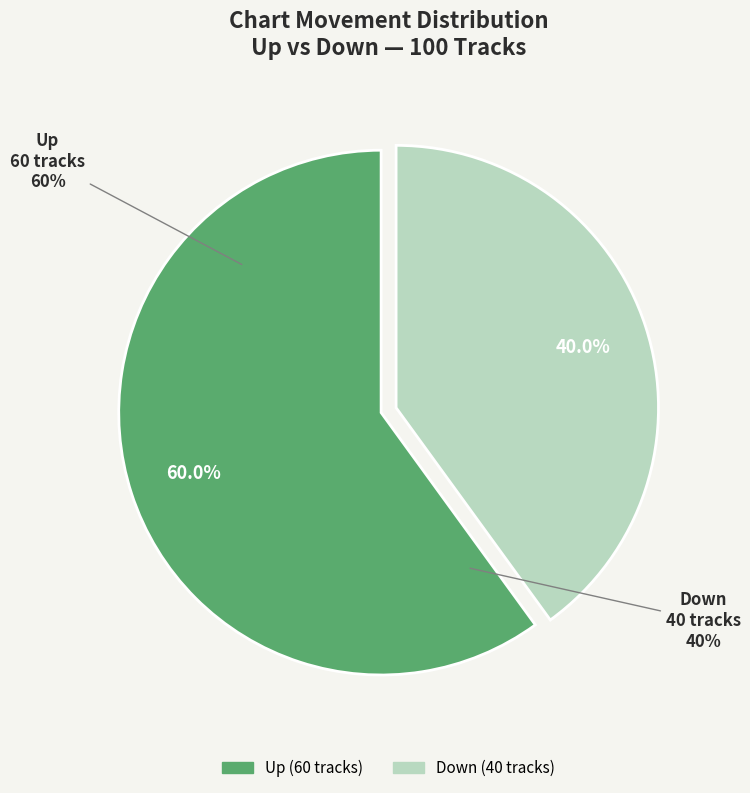

Is the sum of up and down greater than half?

Yes